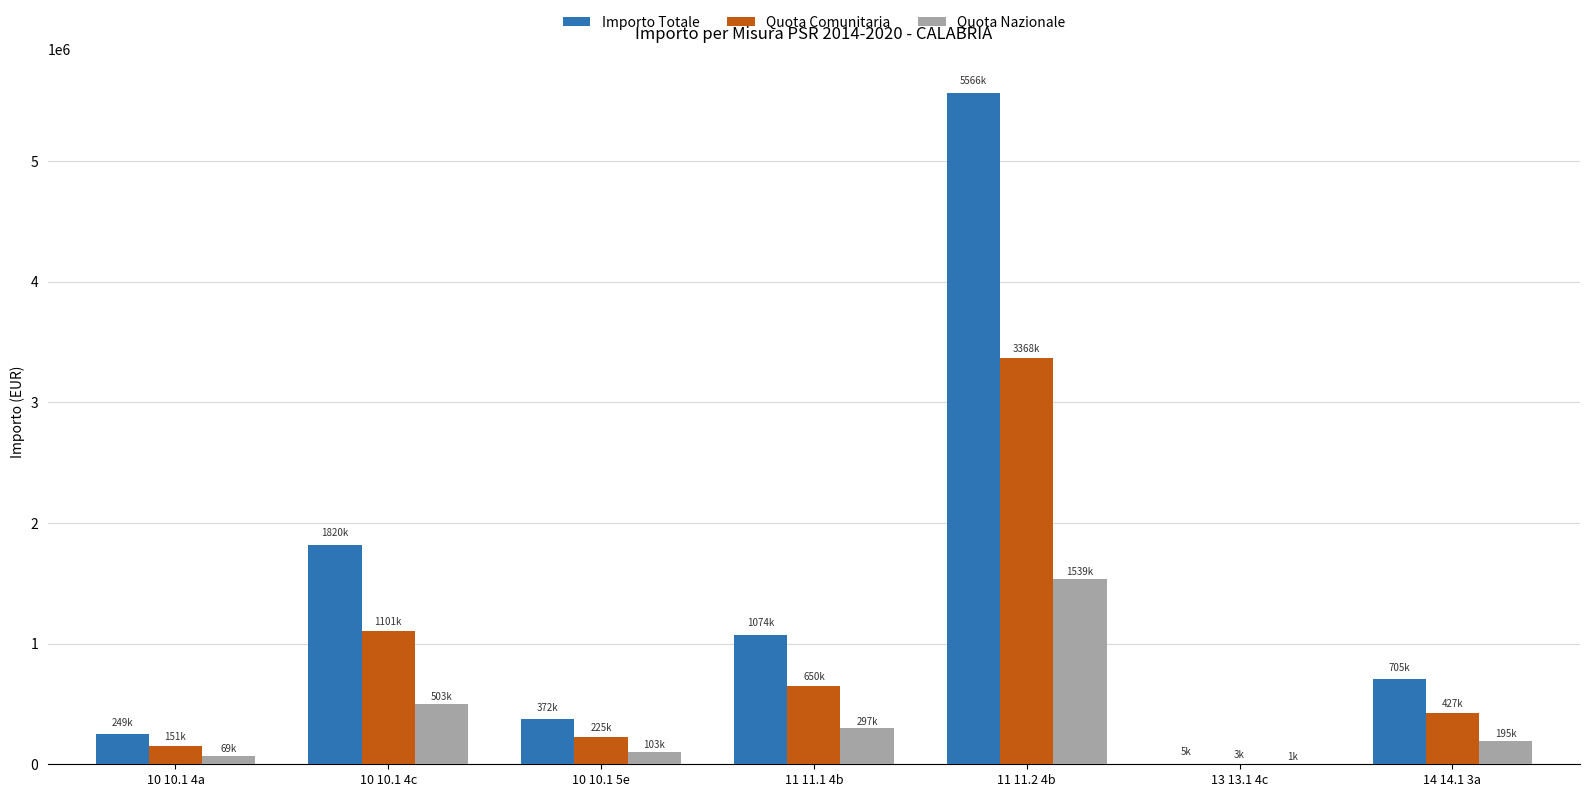

Between 11 11.2 4b and 14 14.1 3a, which series saw the biggest shift?

Importo Totale